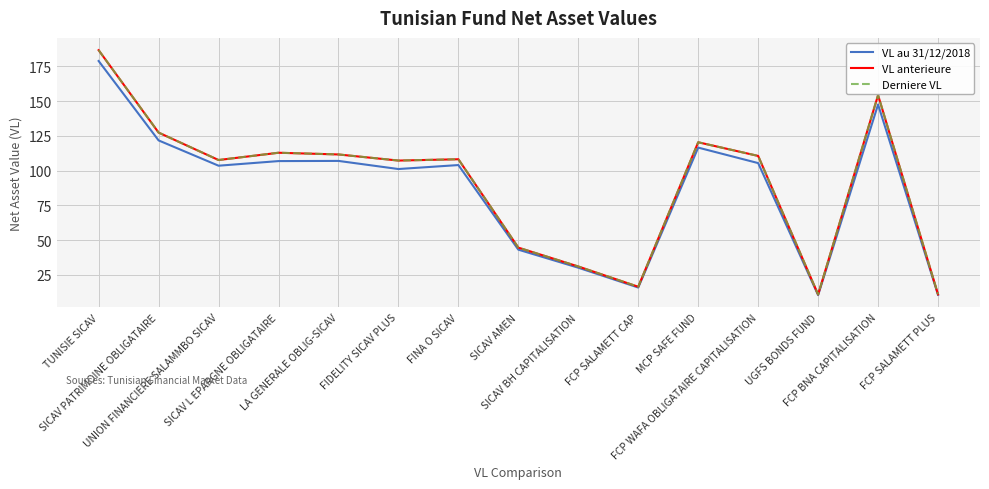

What is the average value of the Derniere VL series?

90.8